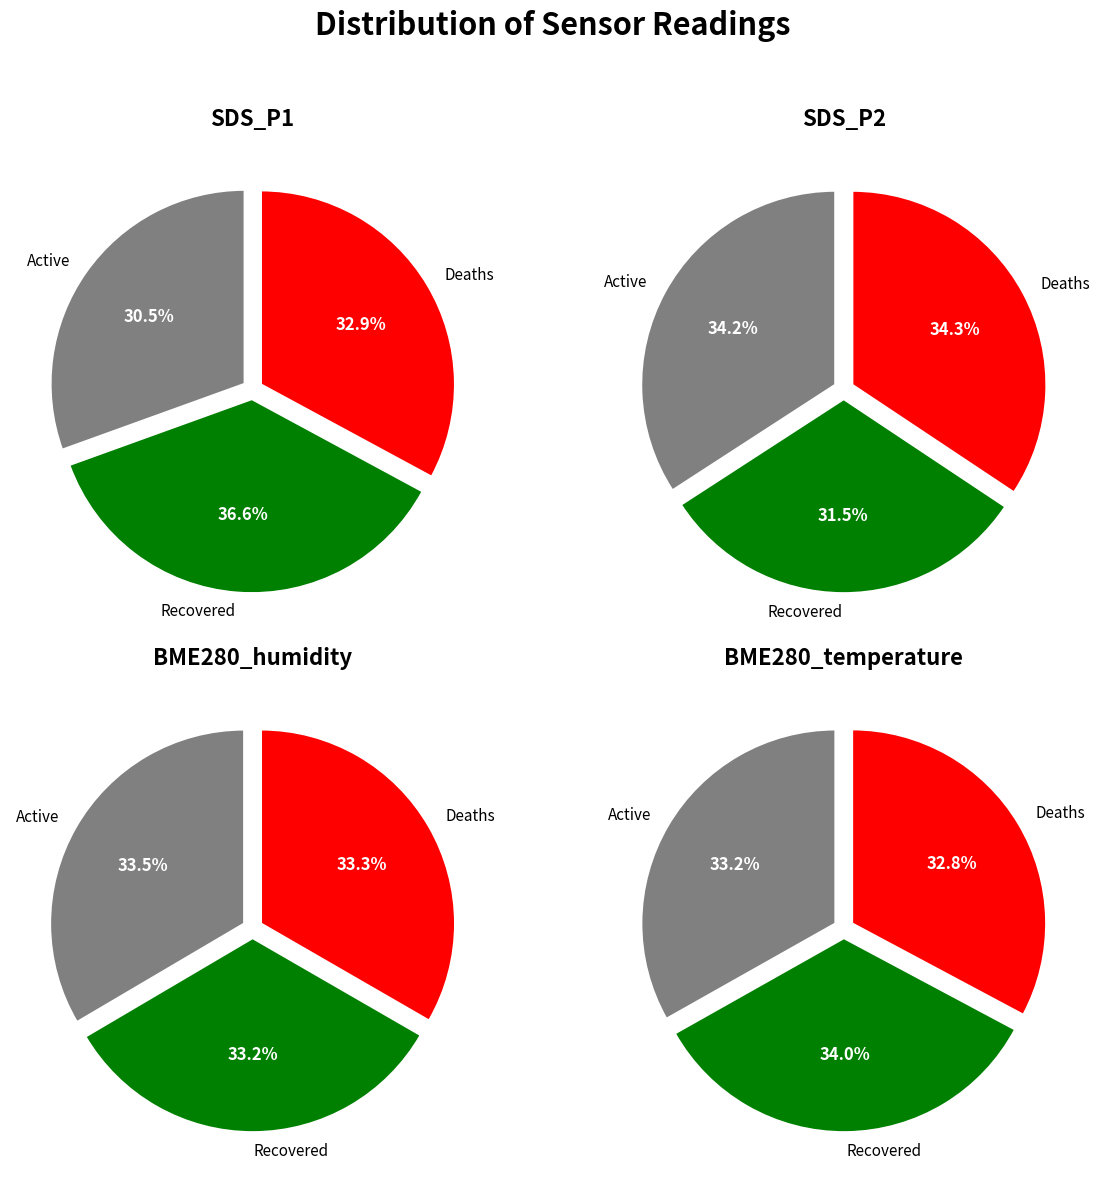

Does 00:25 represent more than half of the total?

No